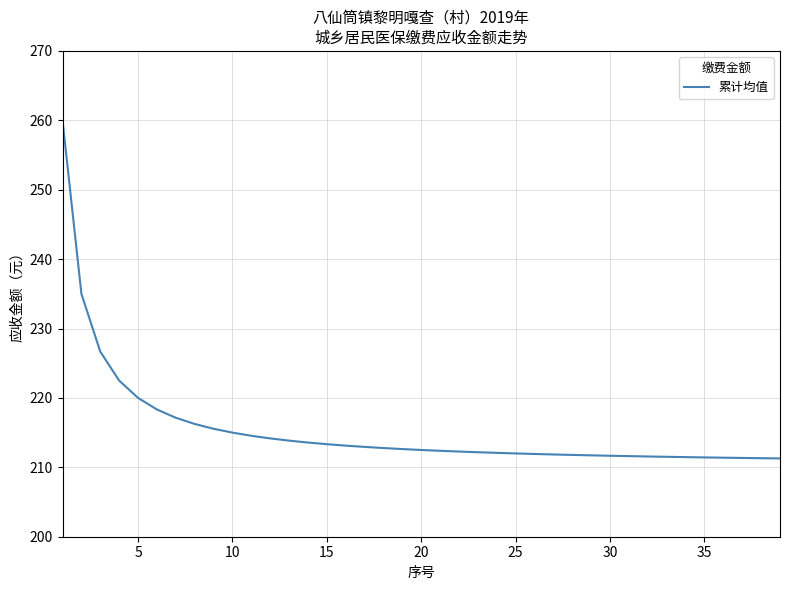

What is the difference between the maximum and minimum values?

48.7